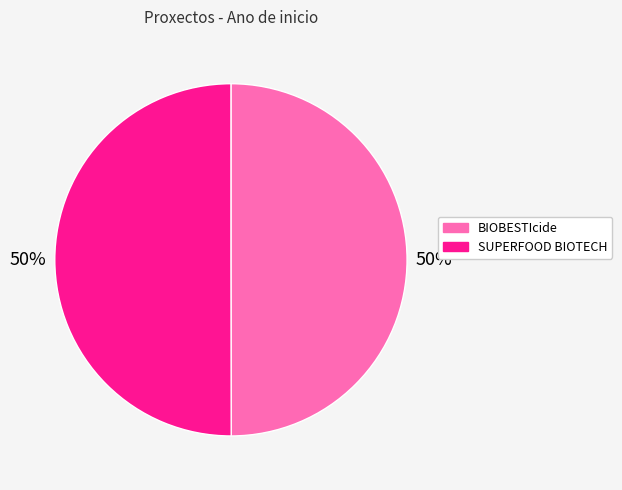

To the nearest percent, what is the average slice percentage?

50%